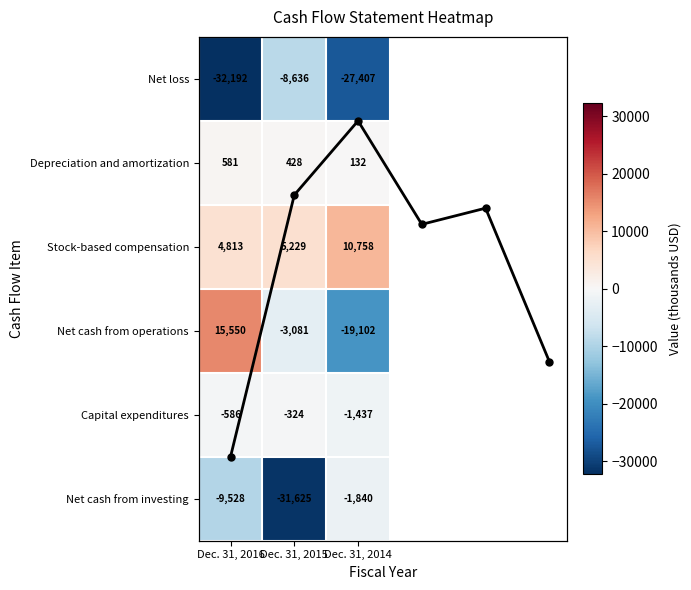

What is the spread (max minus min) of values at Dec. 31, 2016?

47742